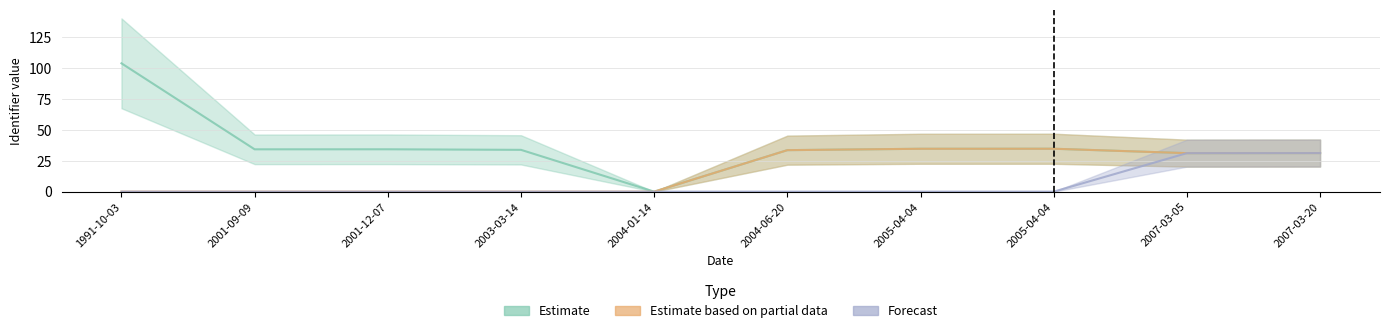

Is this an area chart (filled region under the line)?

No